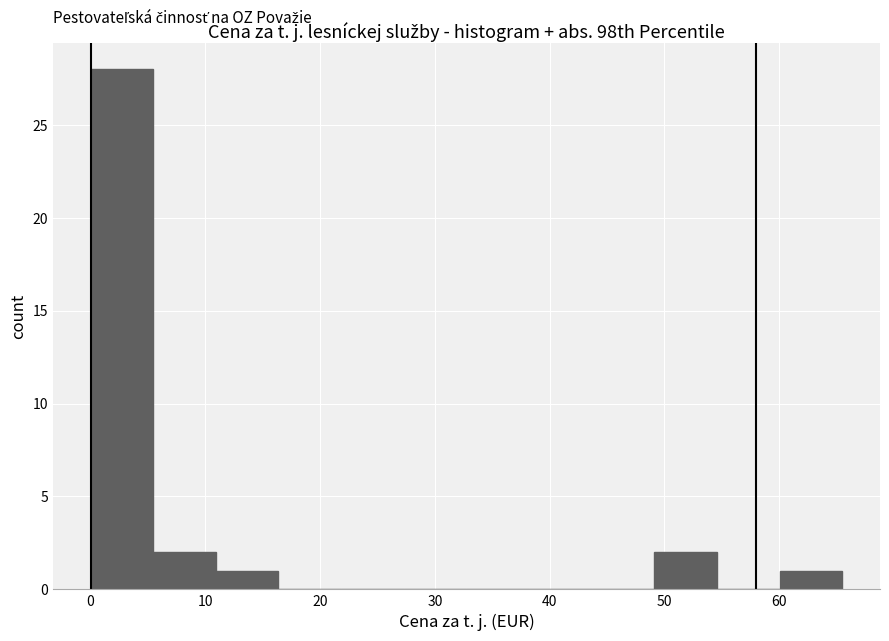

How tall is the bar that spans 11 to 16 on the x-axis? Neither the bar edges nor the heights are printed on the chart, so give them approximately, as read against the axes.

1